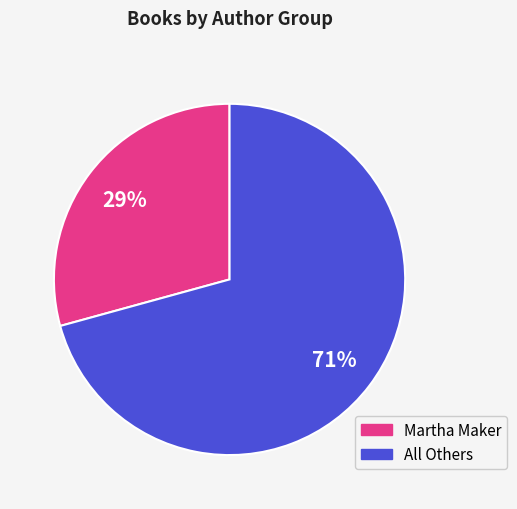

To the nearest percent, what is the average slice percentage?

50%